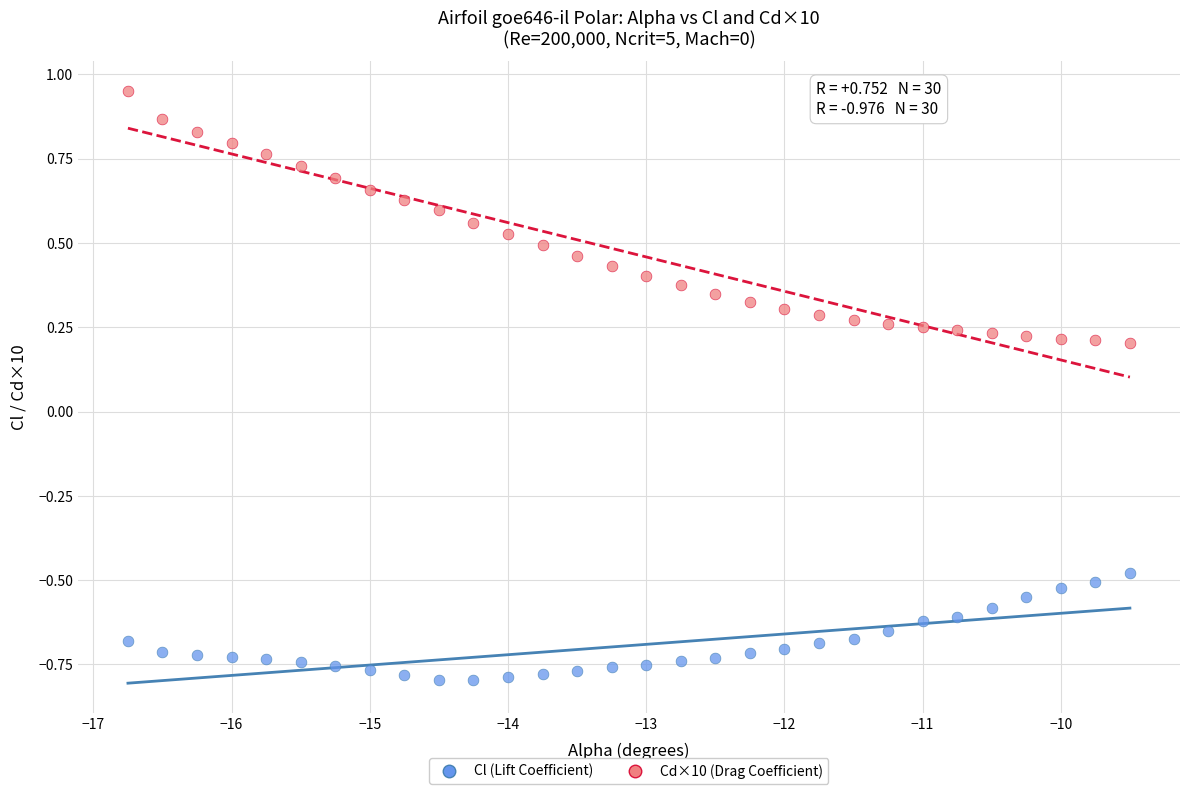

Which series has the largest Y range (max minus min)?

Cd×10 (Drag Coefficient)